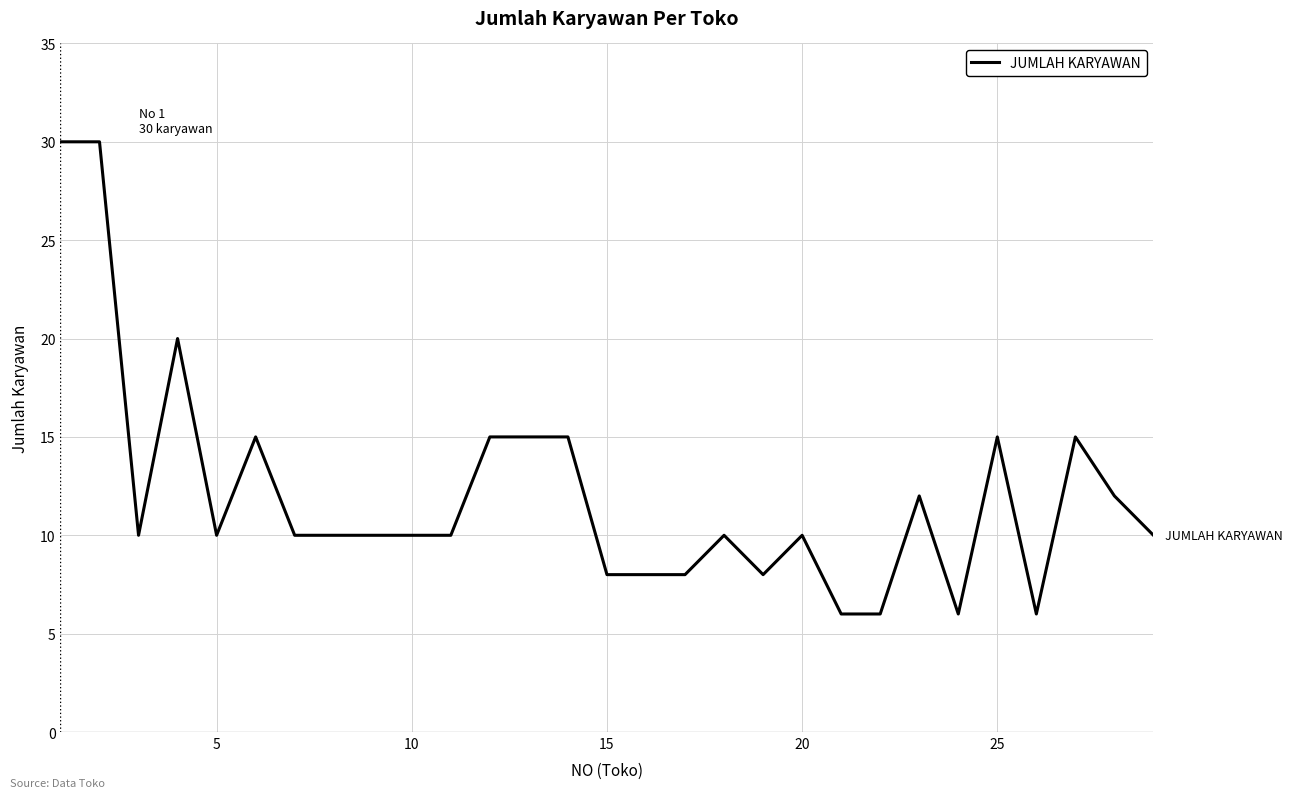

Does the chart display data point markers on the line(s)?

No